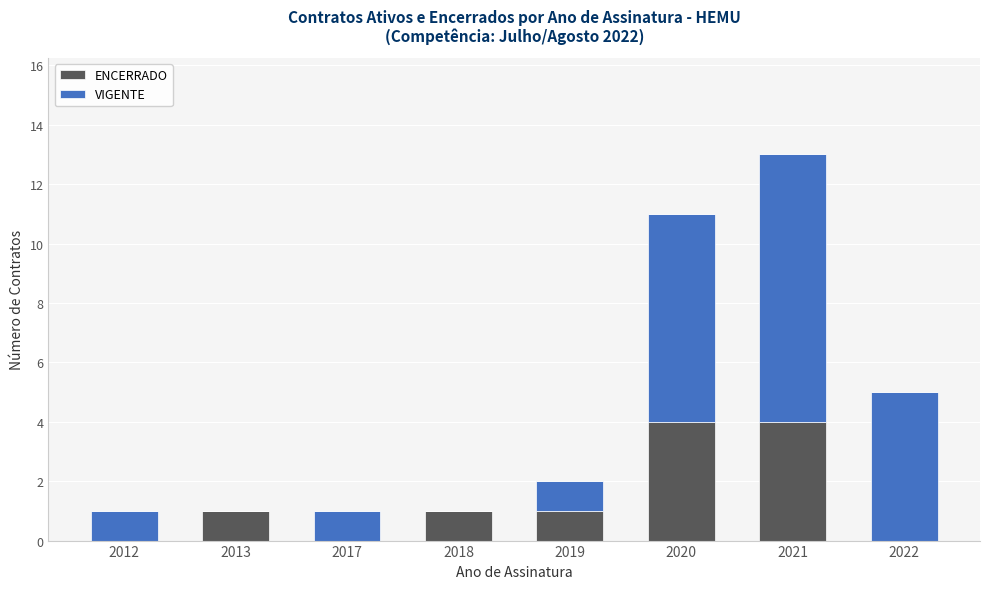

What is the total value across all series at 2021?

13